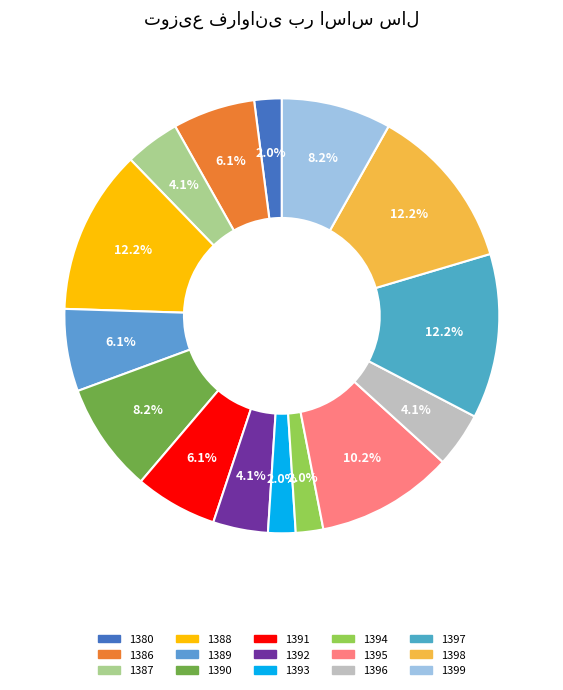

To the nearest percent, what is the combined percentage of 1396 and 1392?

8%